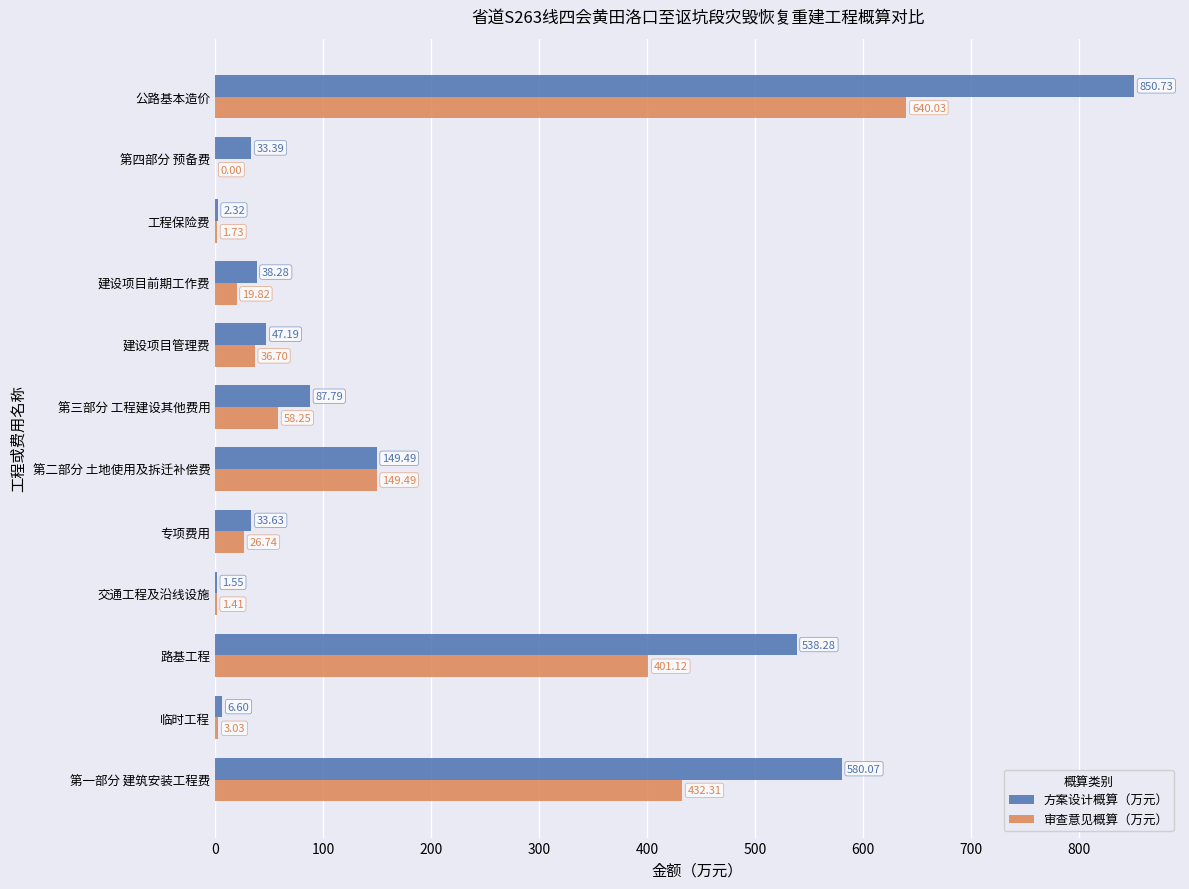

Which series has the largest total across all categories?

方案设计概算（万元）